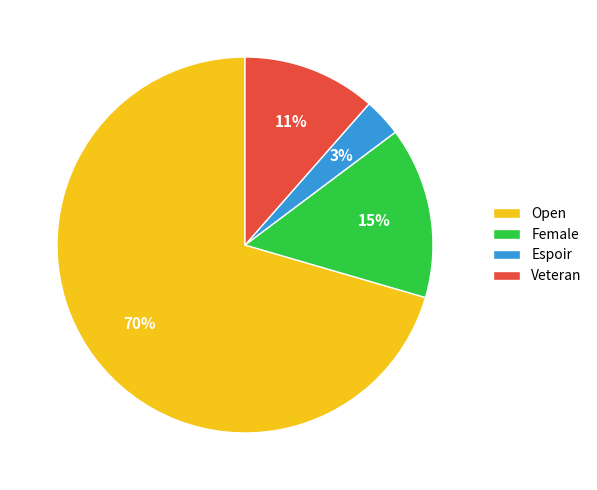

What is the largest slice in the pie chart?

Open